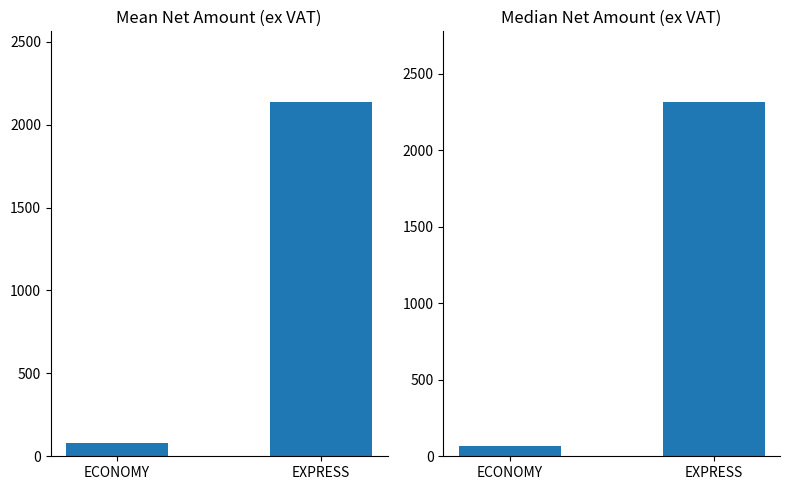

List the series in order of their peak value, highest first.

Median Net Amount (ex VAT), Mean Net Amount (ex VAT)